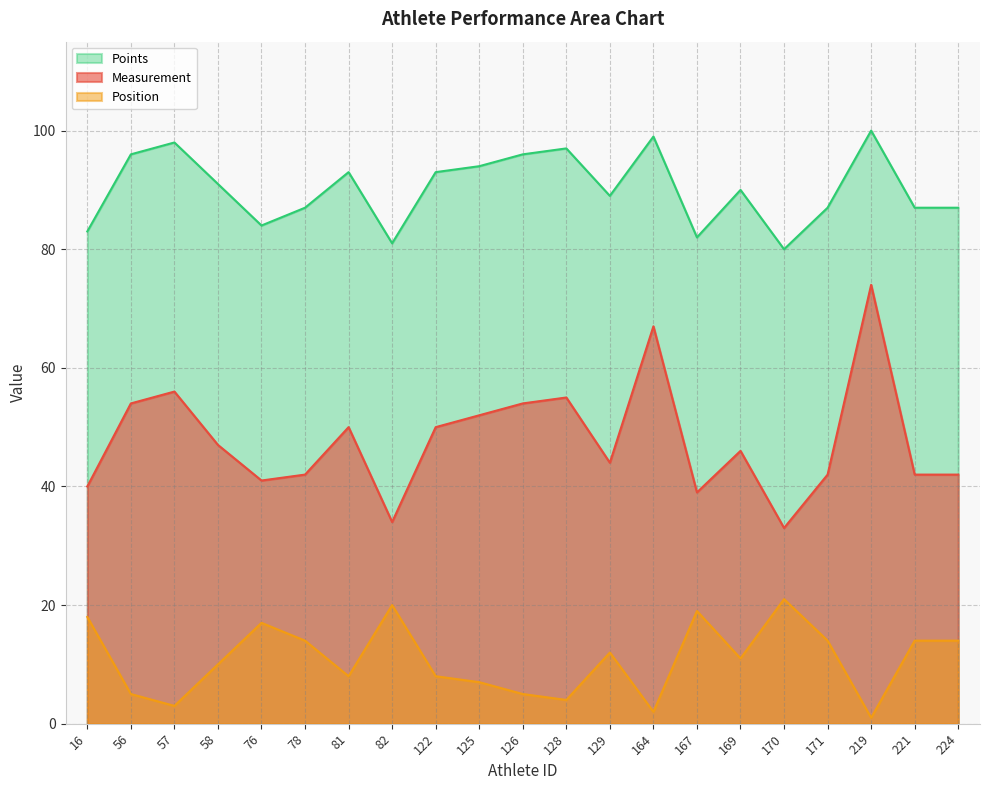

True or false: Position has a value of 151 at 122.

False